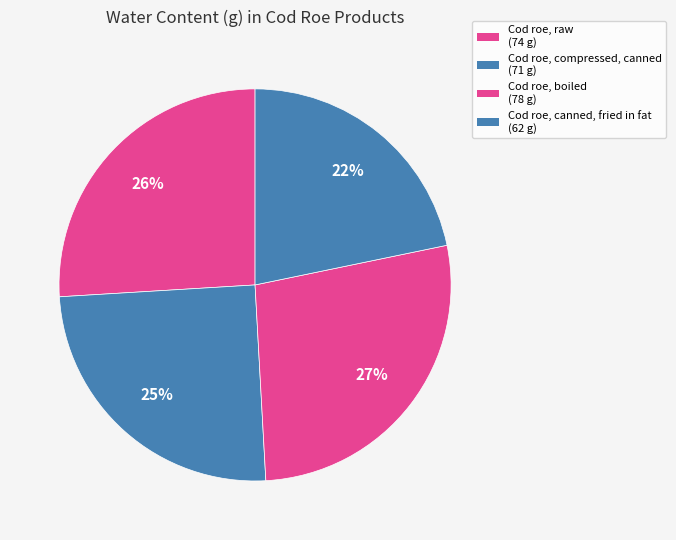

How many segments does this pie chart have?

4